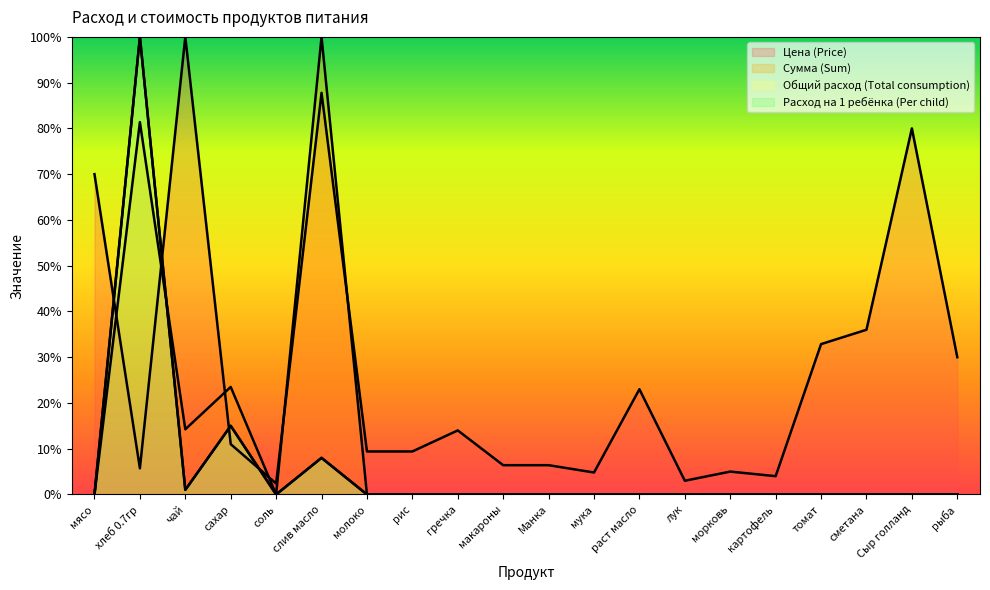

What is the greatest value displayed?

100.0